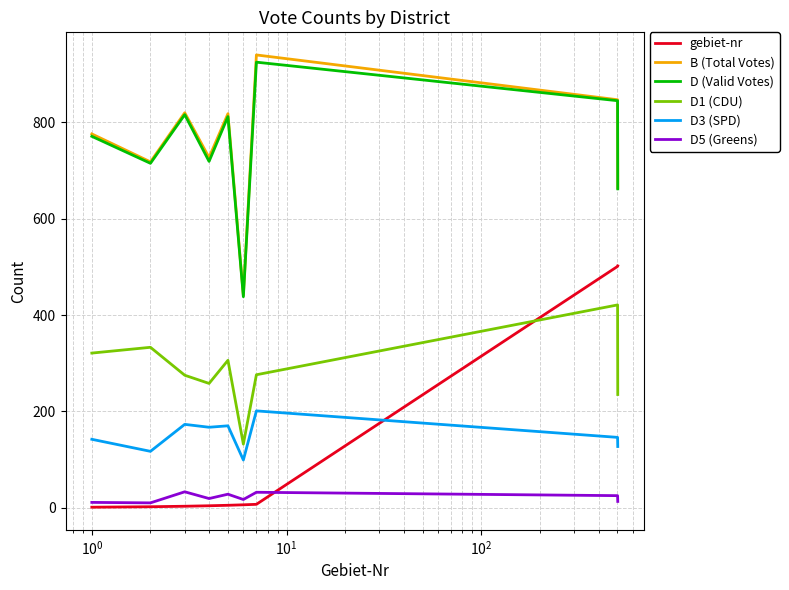

What is the lowest value of the B (Total Votes) series?

441